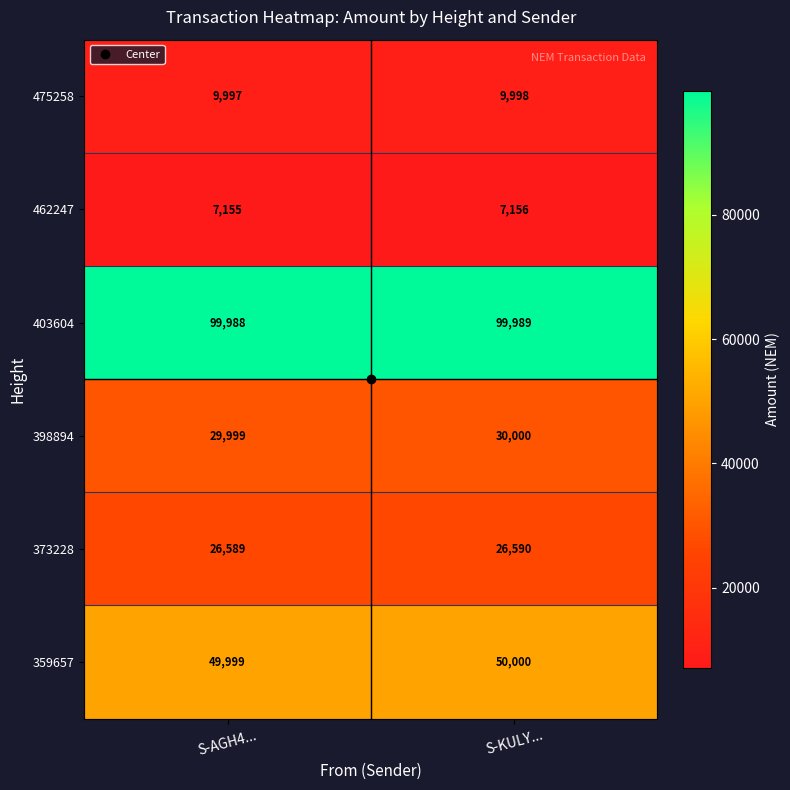

The 475258 series shows 16470 at S-AGH4.... True or false?

False